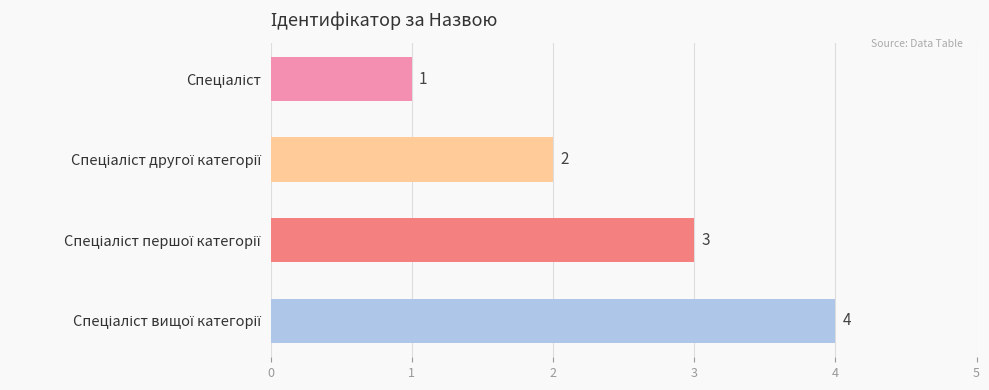

What is the sum of all values?

10